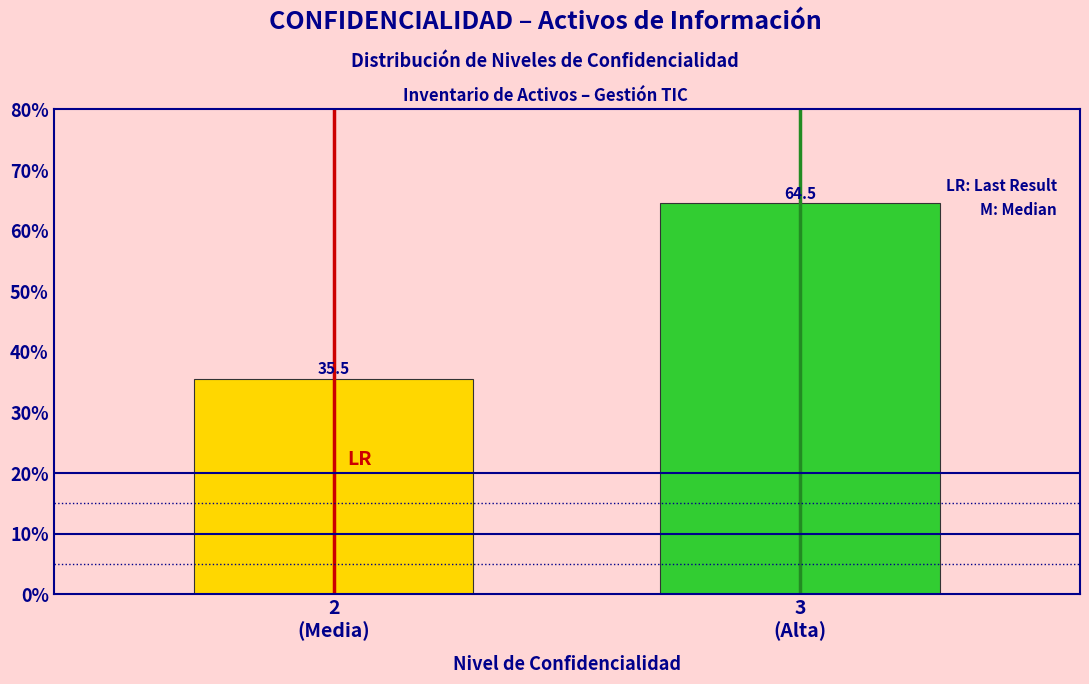

Reading right to left, what are all the values shown in this chart?

64.5	35.5